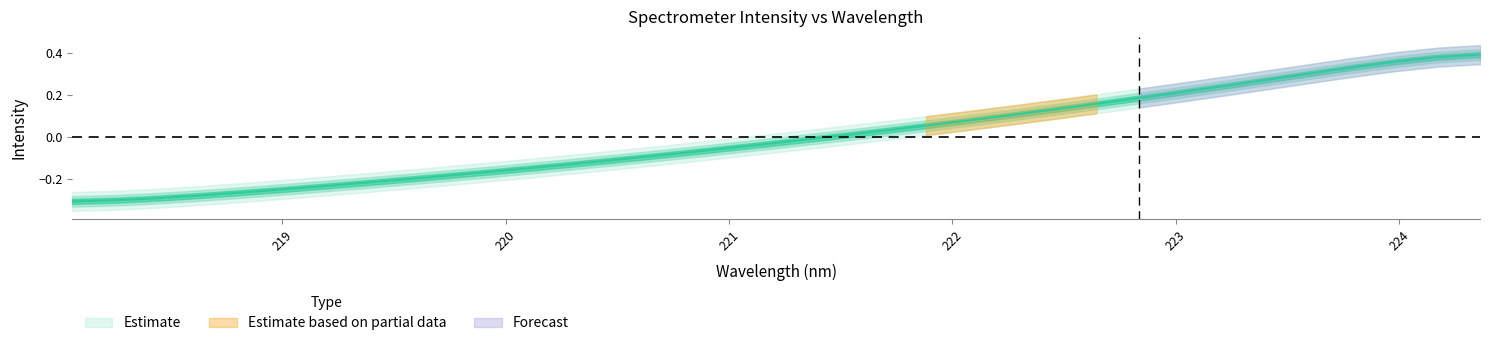

Reading right to left, transcribe all the data shown in this chart.

0.4	0.4	0.4	0.3	0.3	0.3	0.2	0.2	0.2	0.2	0.1	0.1	0.1	0.1	0.0	0.0	-0.0	-0.0	-0.1	-0.1	-0.1	-0.1	-0.1	-0.2	-0.2	-0.2	-0.2	-0.2	-0.2	-0.3	-0.3	-0.3	-0.3	-0.3